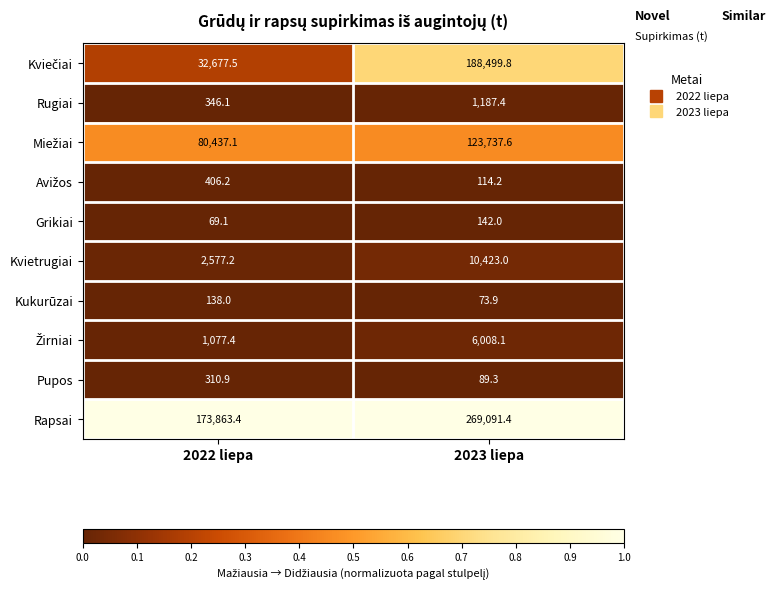

Which series has the largest total across all categories?

Rapsai